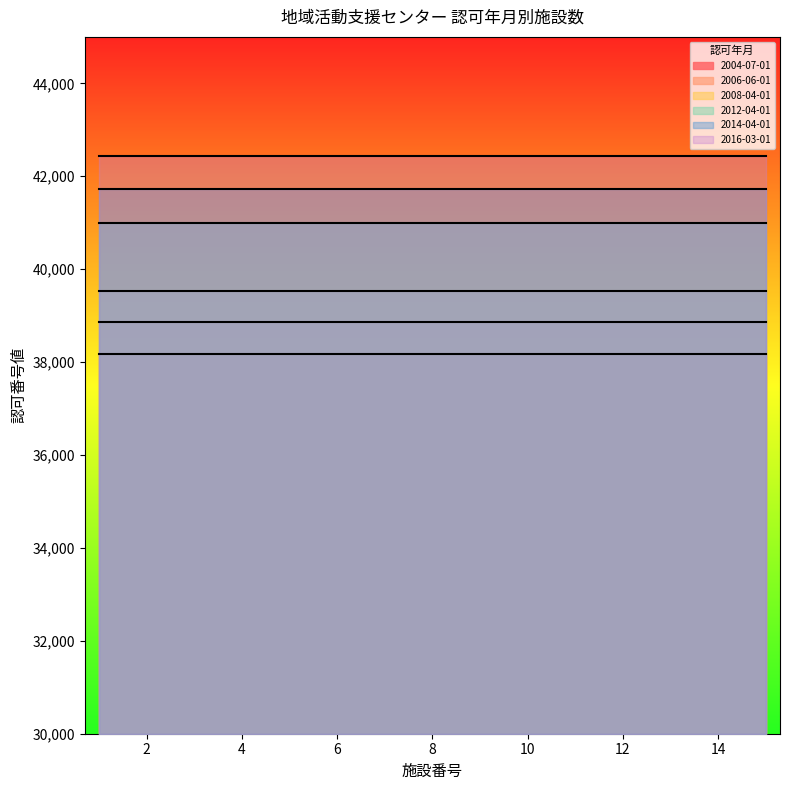

What is the value of the 2008-04-01 point at the 14th from the left?

39539